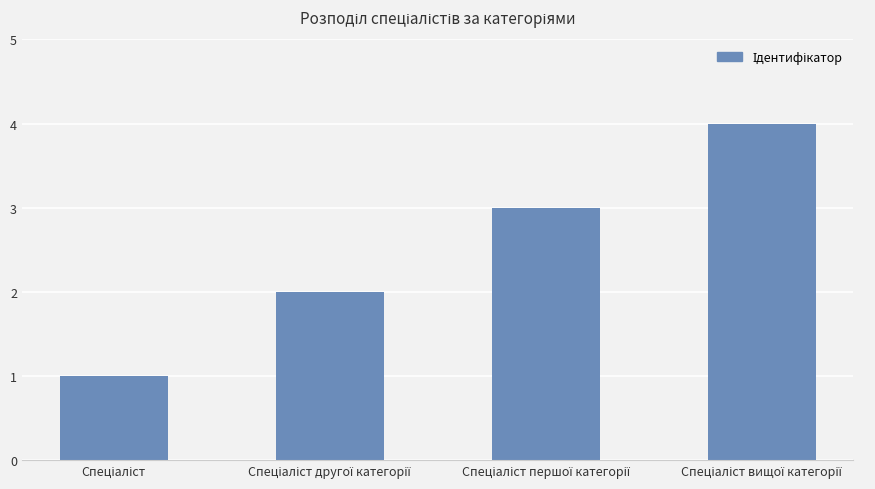

Count the number of data series in this chart.

1